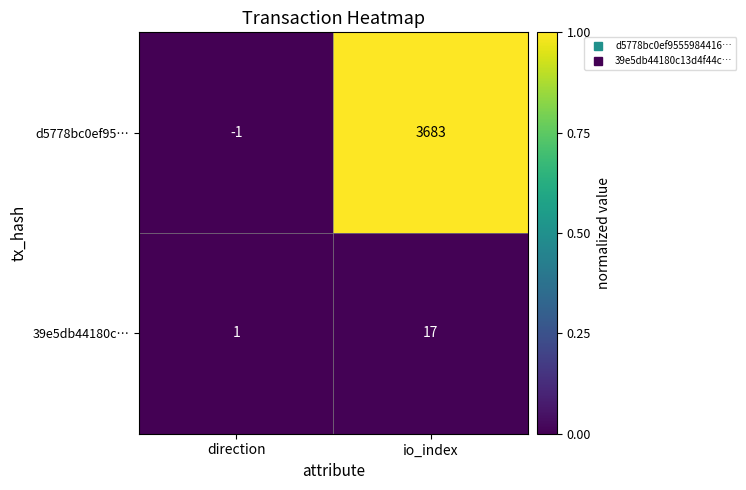

At io_index, list the series in order from smallest to largest.

39e5db44180c…, d5778bc0ef95…